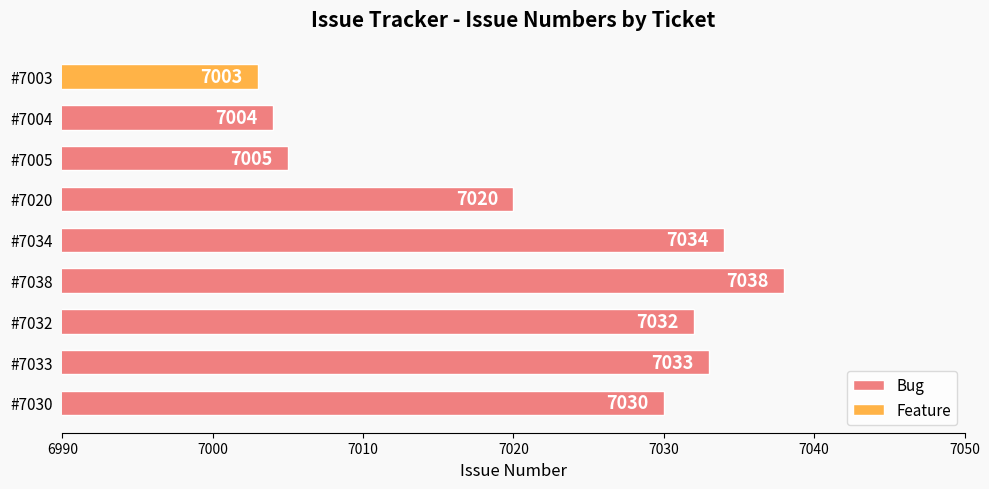

What is the difference between the maximum and minimum values in the Bug series?

34